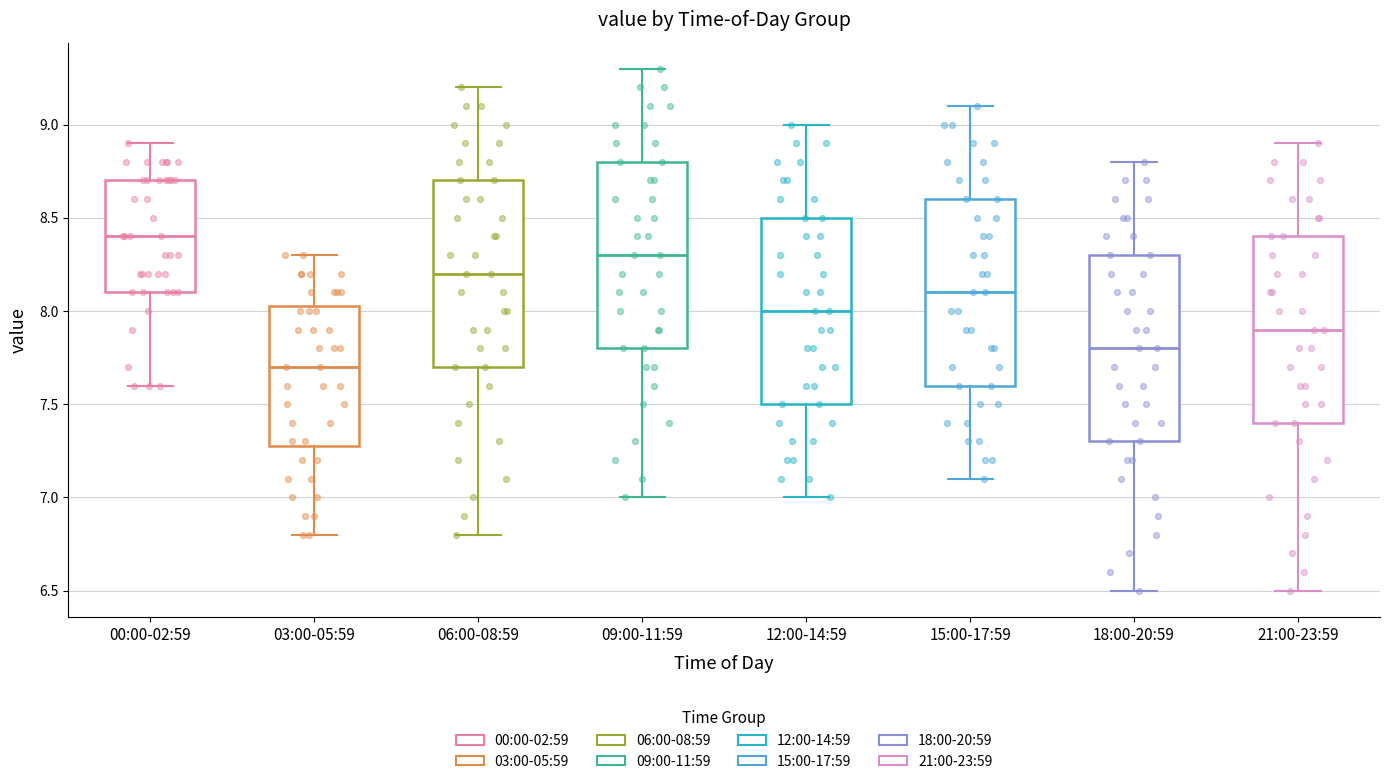

Which box's median line is the lowest?

03:00-05:59